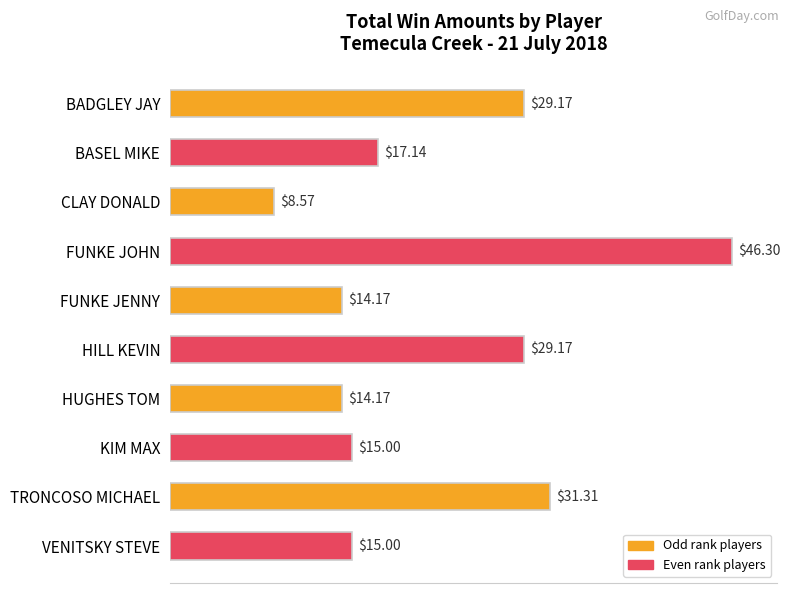

What is the change in value from HILL KEVIN to VENITSKY STEVE?

-14.2